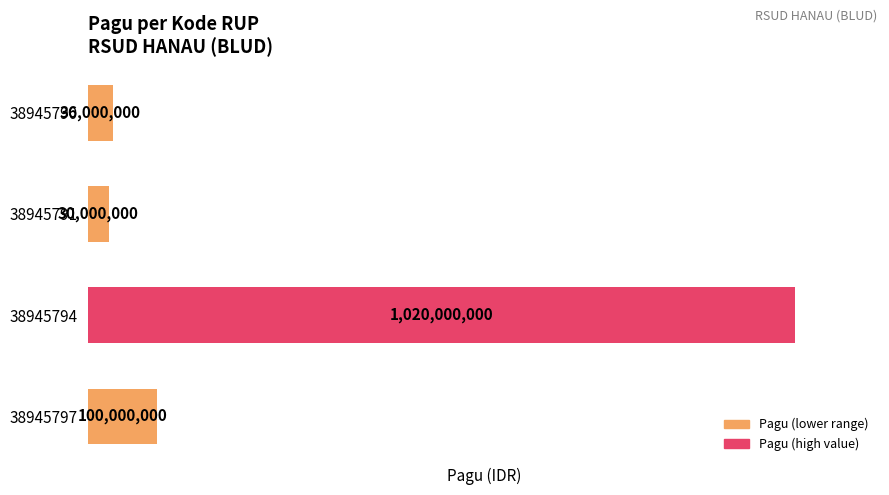

What is the smallest value displayed?

30000000